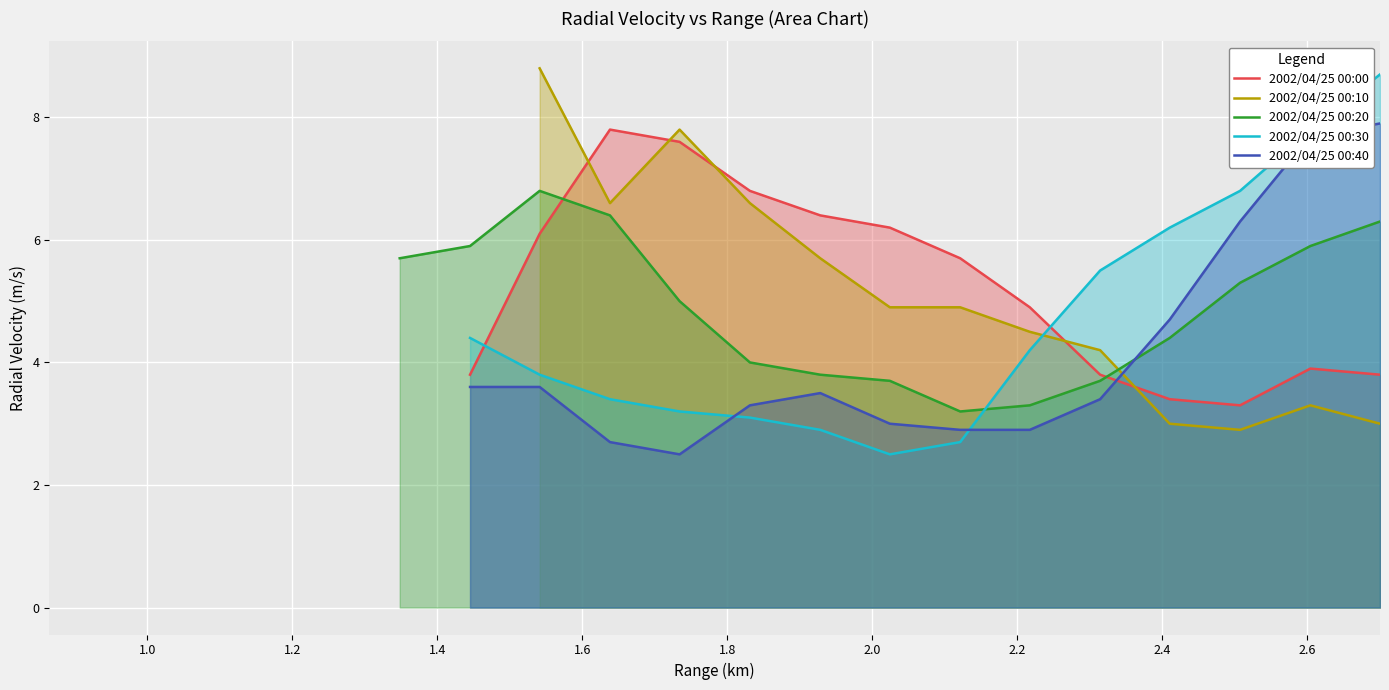

How many data points does each series have?

20